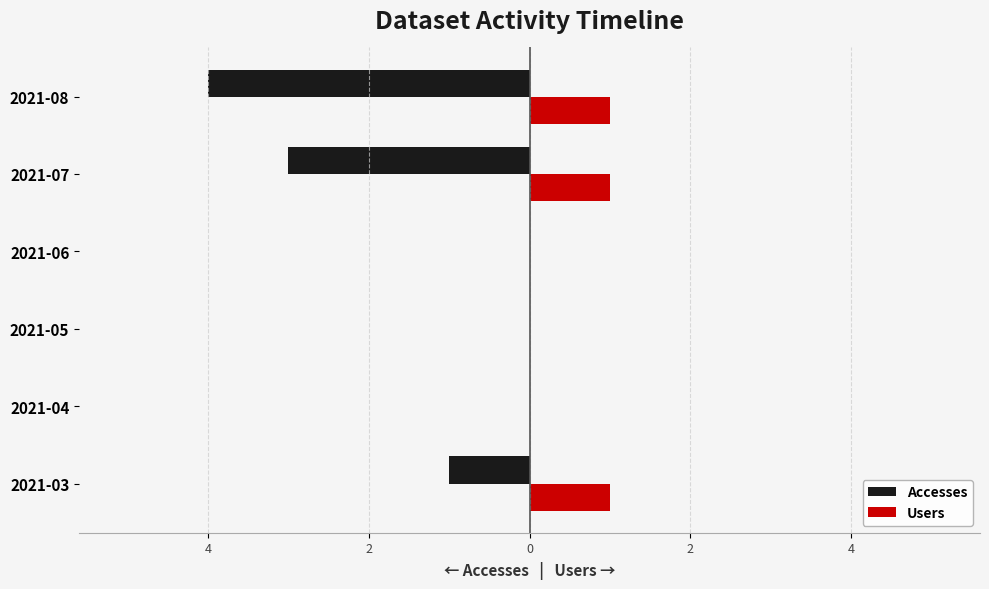

What are all the series names shown in the legend?

Accesses, Users